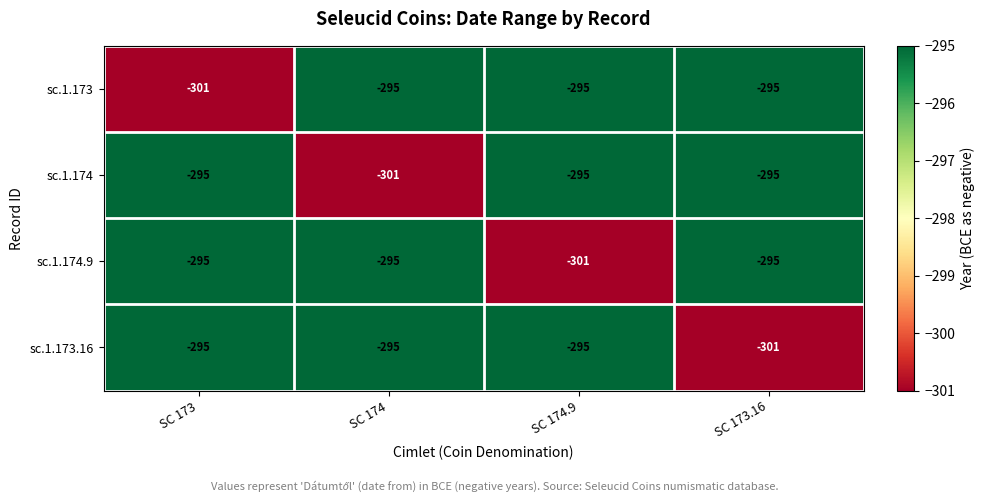

What is the sum of all sc.1.173.16 values?

-1186